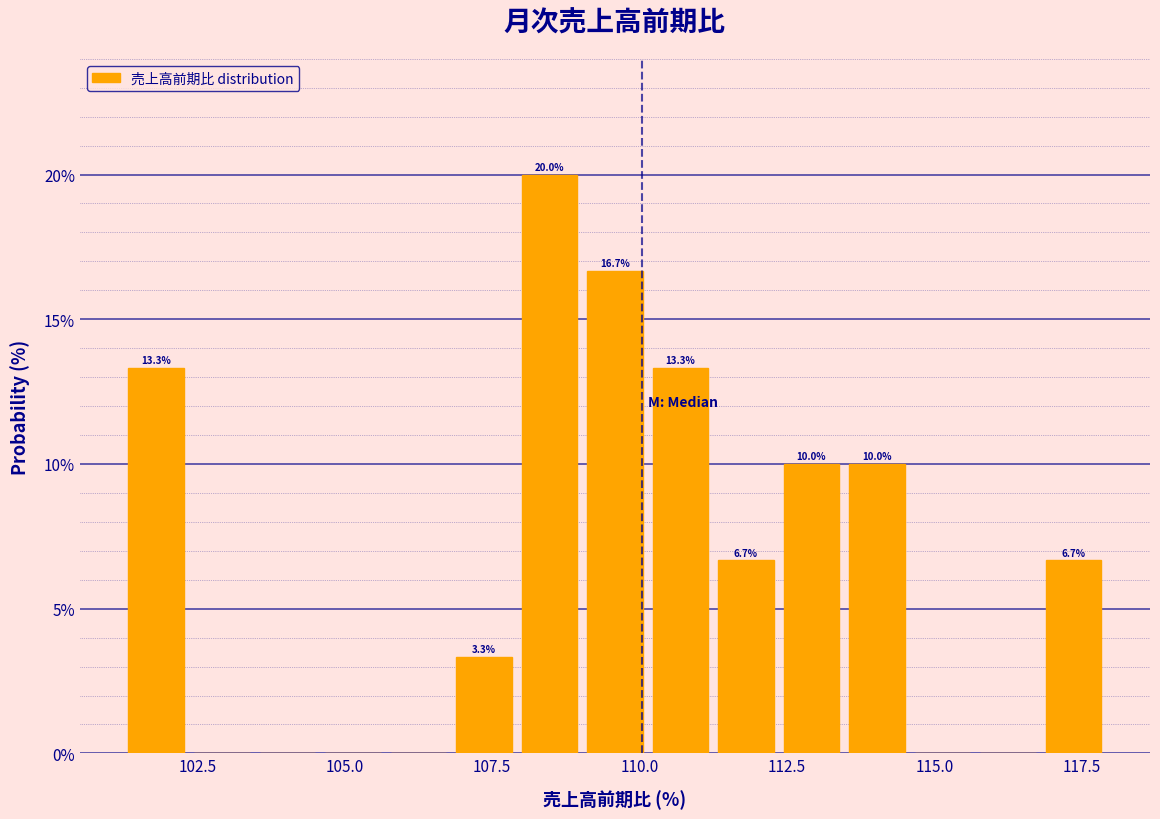

Around what value on the x-axis is the tallest bar? Give the approximate position of its centre, as read against the axis.

108.5